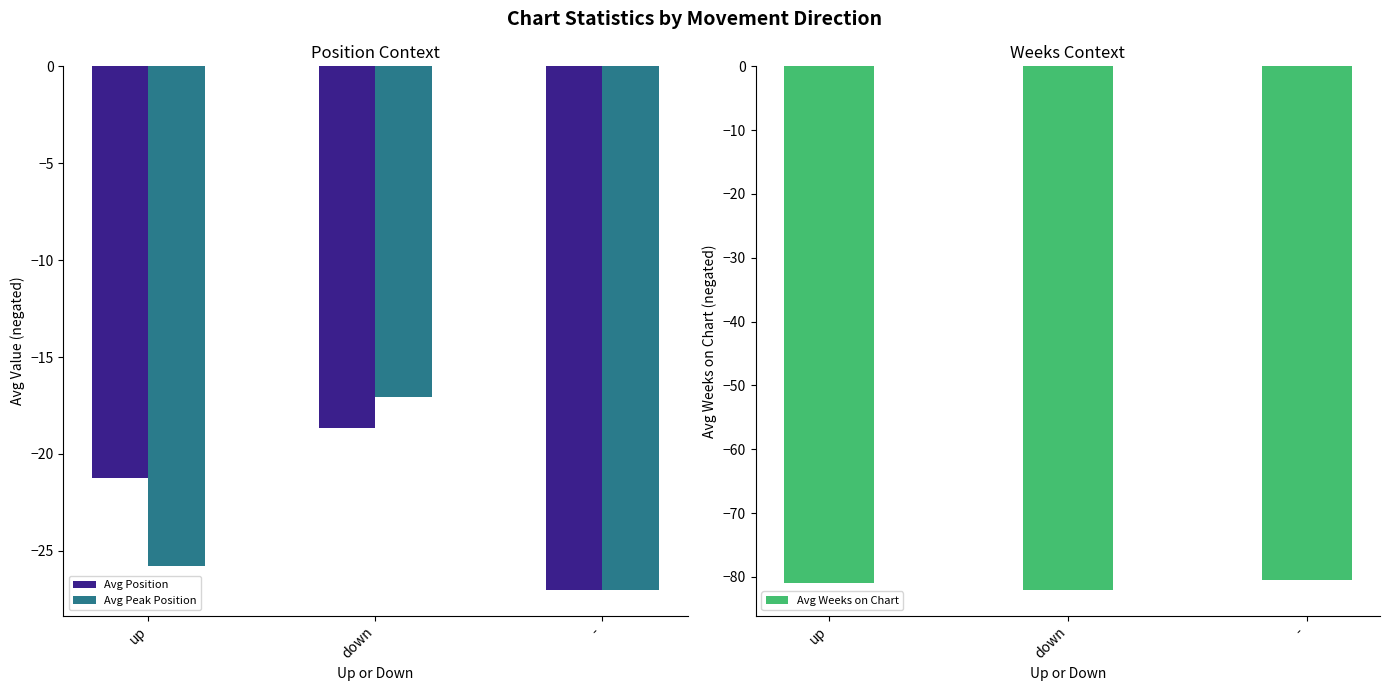

Reading right to left, what are all the values shown in this chart?

Avg Position: -27.0	-18.7	-21.3
Avg Peak Position: -27.0	-17.1	-25.8
Avg Weeks on Chart: -80.5	-82.0	-80.9